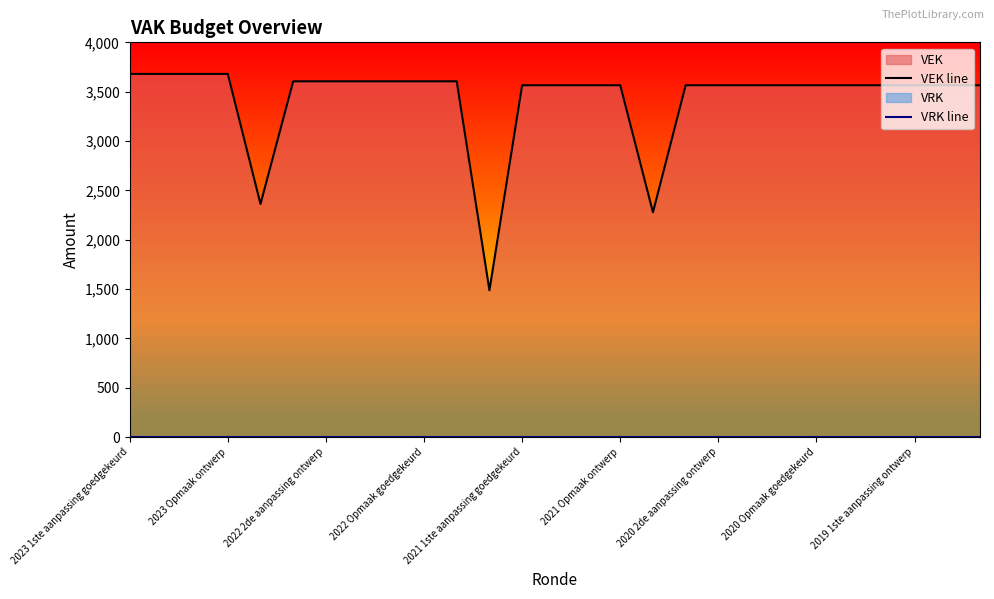

What is the sum of the VEK line values at 21 and 20?

7130